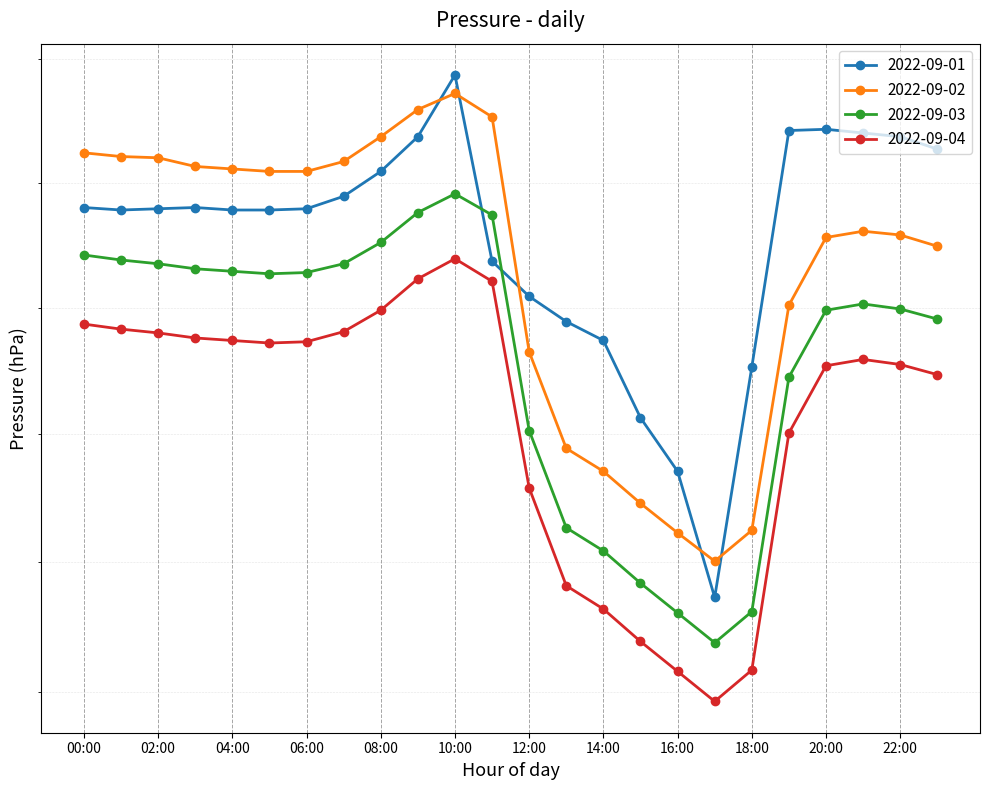

Which series has the largest total across all categories?

2022-09-01